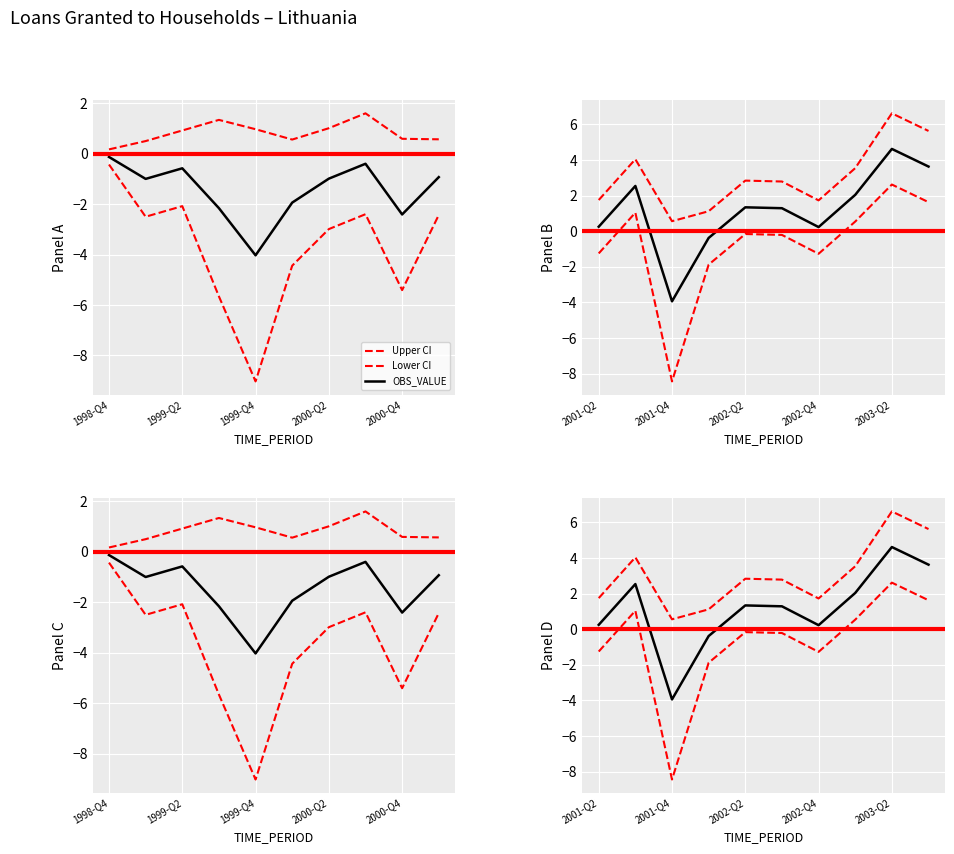

What is the average value of the Upper CI series?

3.1